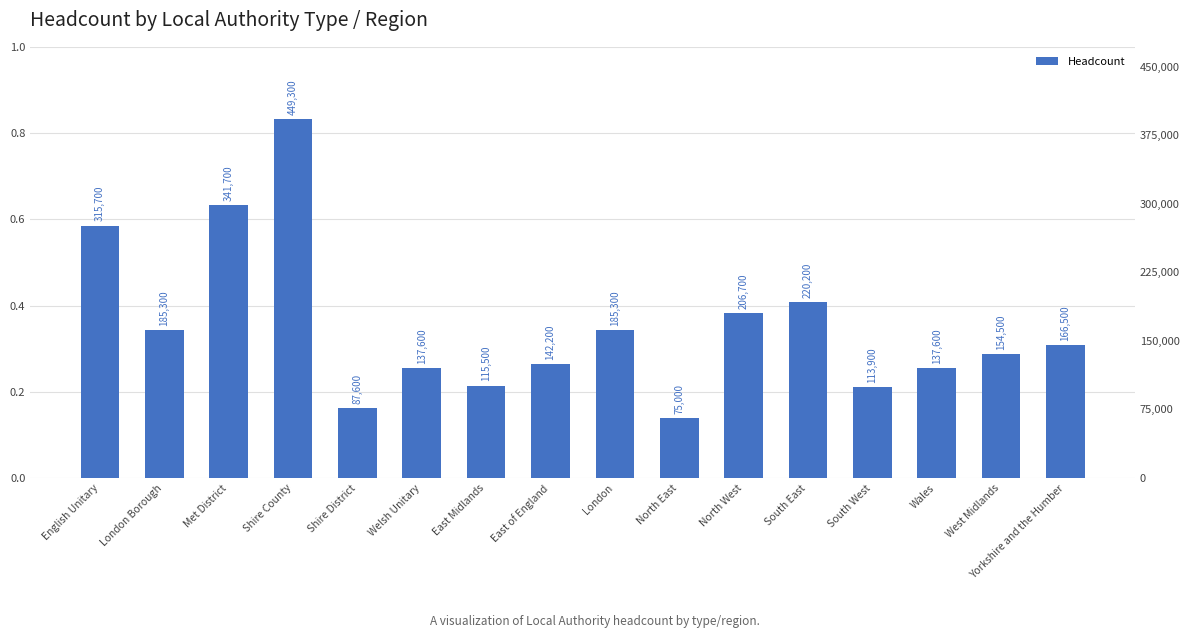

What is the sum of all values?

3034600